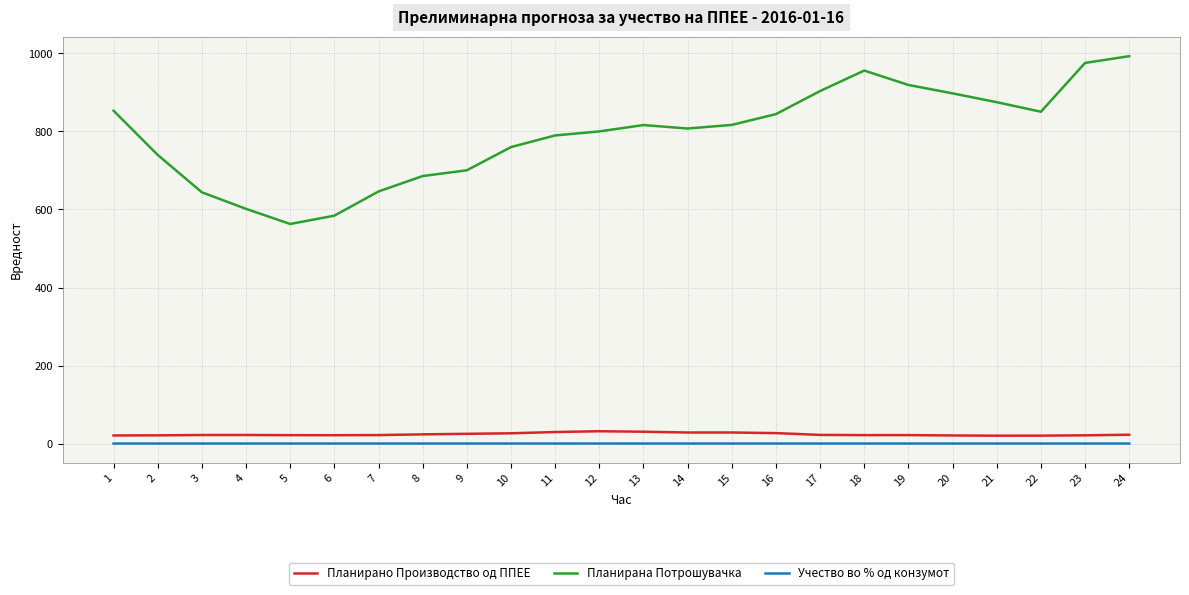

At which label does Планирана Потрошувачка reach its minimum?

5